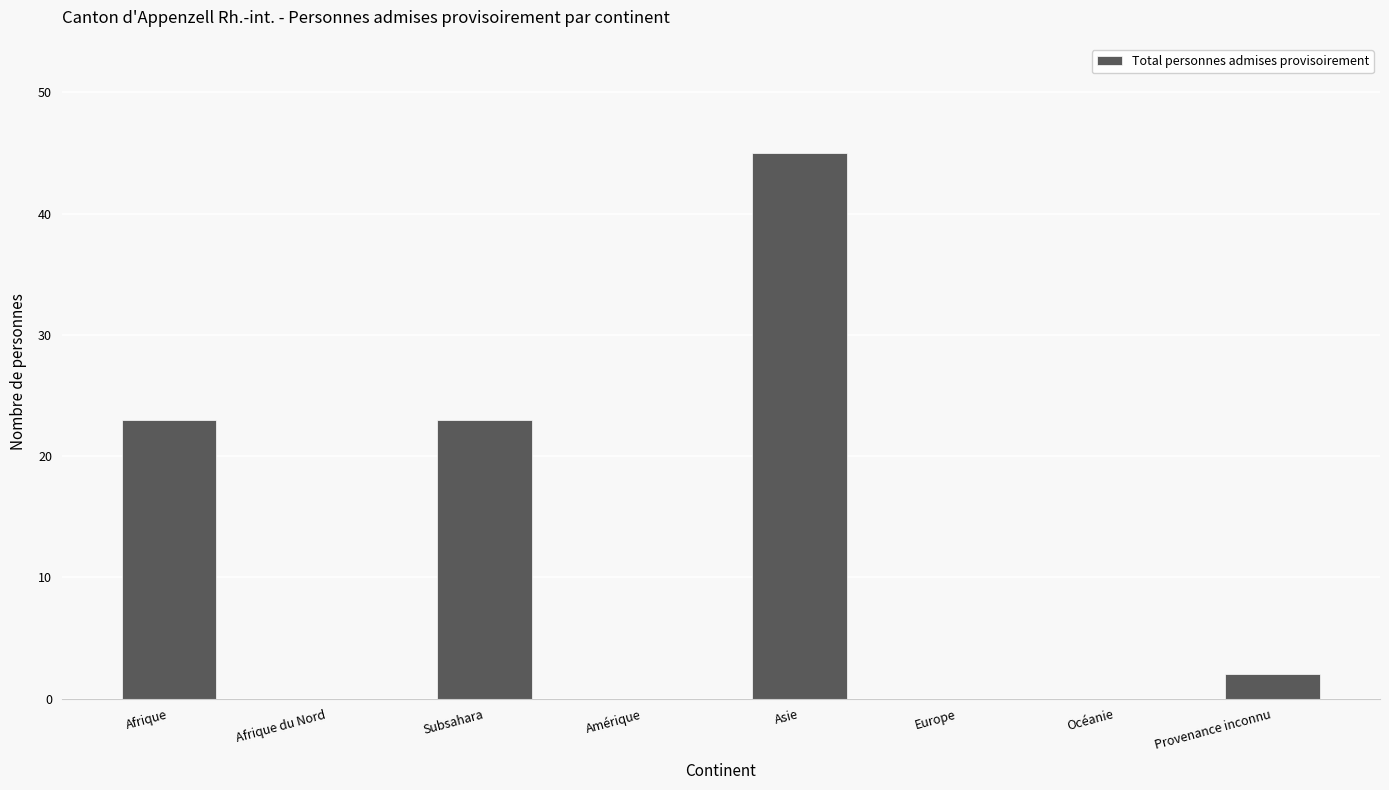

Reading left to right, extract all data points from this chart.

23	0	23	0	45	0	0	2